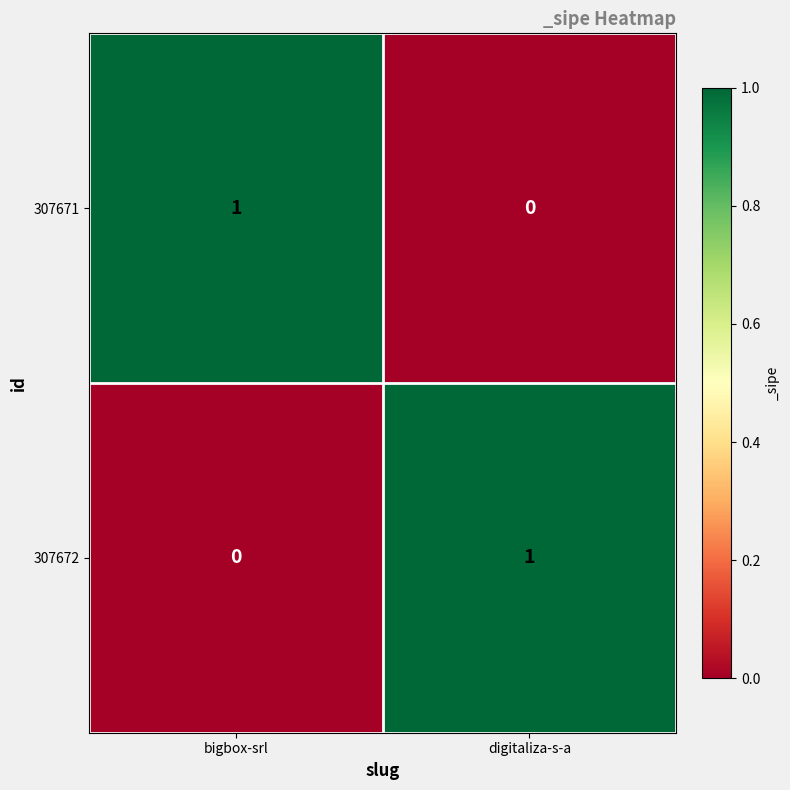

What is the spread (max minus min) of values at bigbox-srl?

1